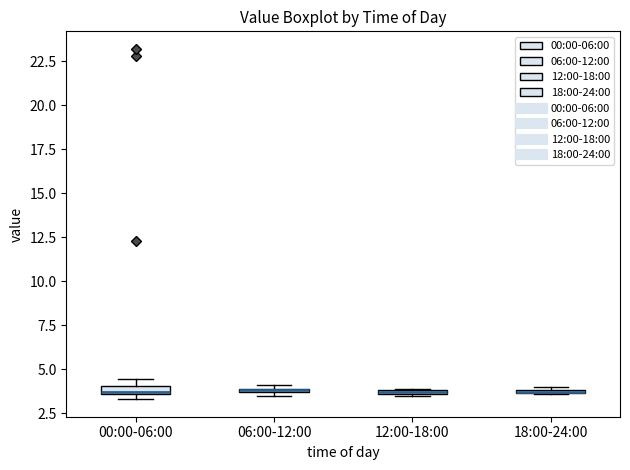

Where is the upper edge of the box for 12:00-18:00 on the y-axis? The values are not printed on the chart, so give them approximately, as read against the axis.

4.0